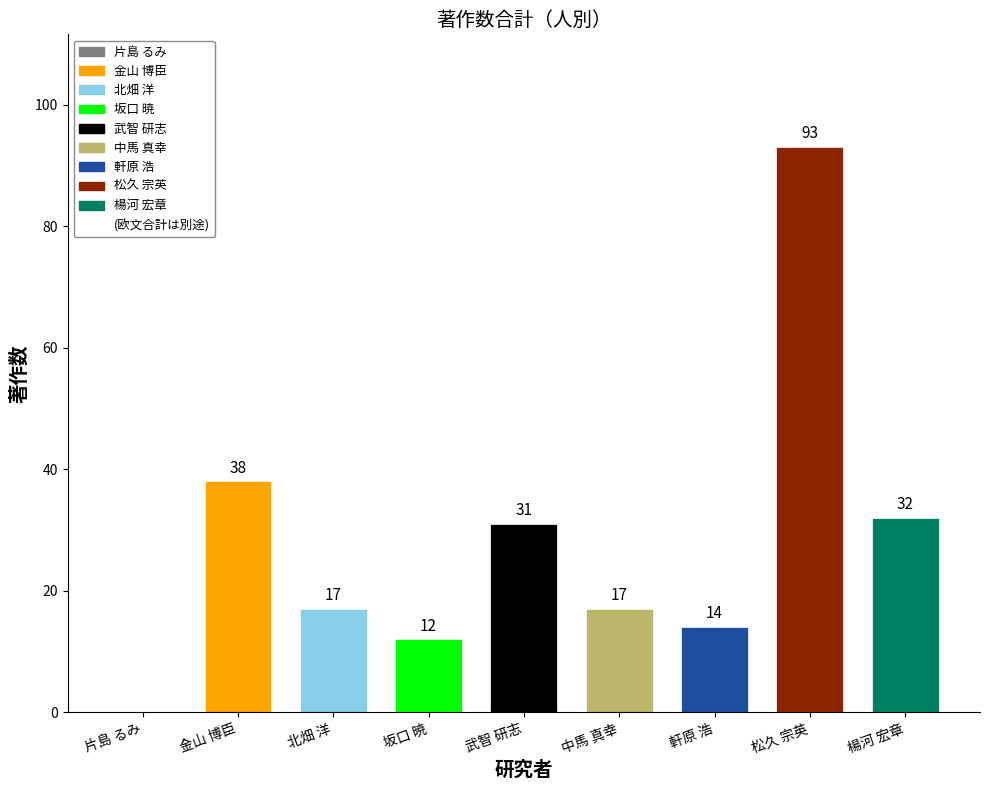

What is the greatest value displayed?

93